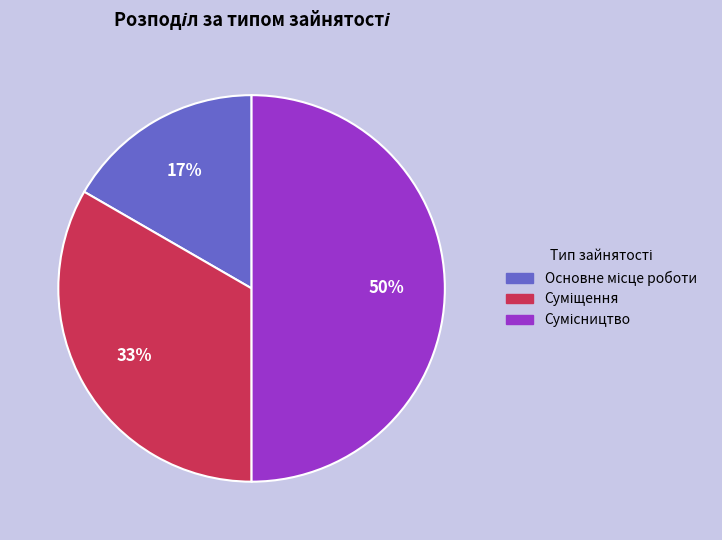

To the nearest percent, what is the average slice percentage?

33%